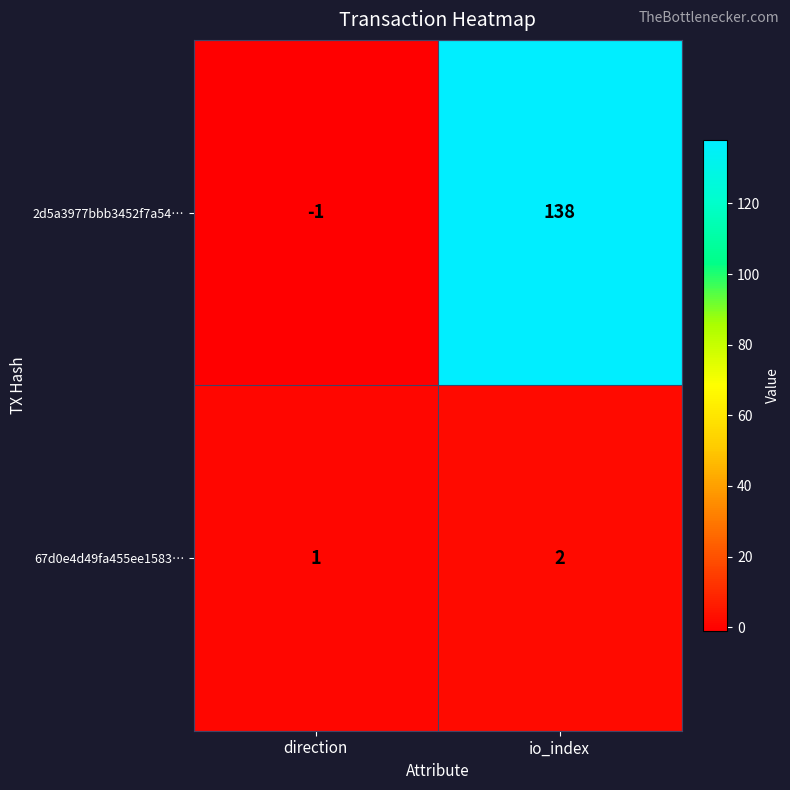

Reading right to left, transcribe all the data shown in this chart.

2d5a3977bbb3452f7a54…: 138	-1
67d0e4d49fa455ee1583…: 2	1